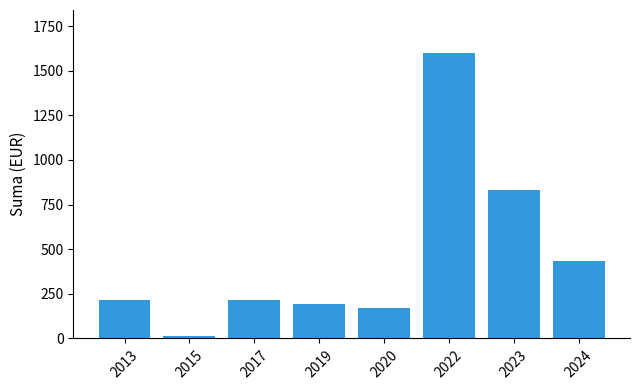

What is the difference between the values at 2017 and 2022?

1386.9